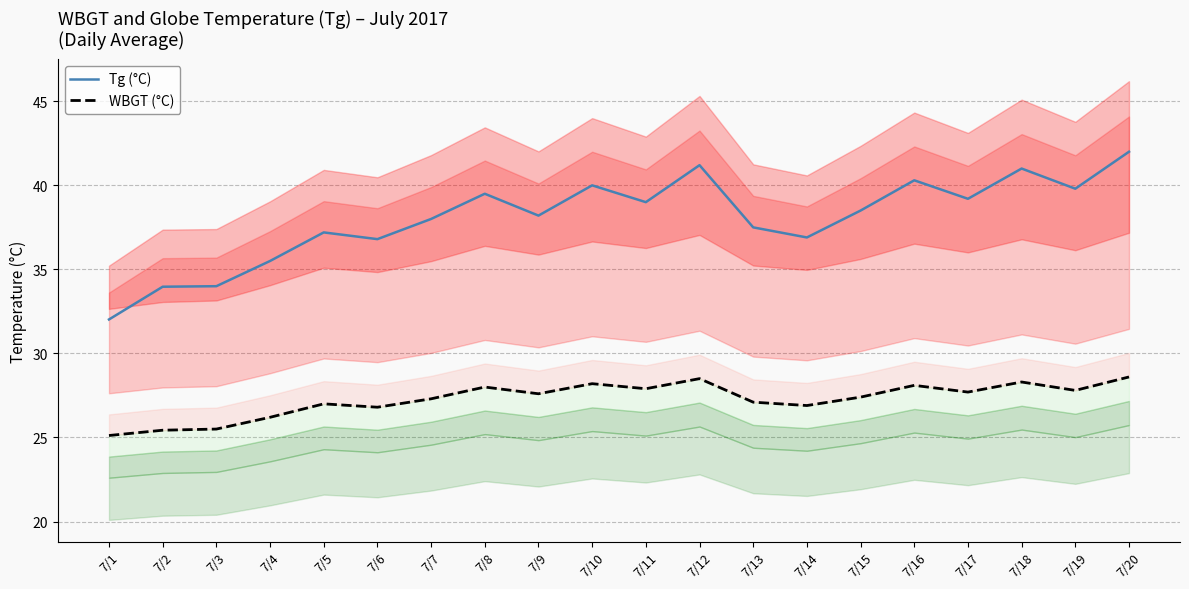

True or false: Tg (°C) and WBGT (°C) cross at least once.

False